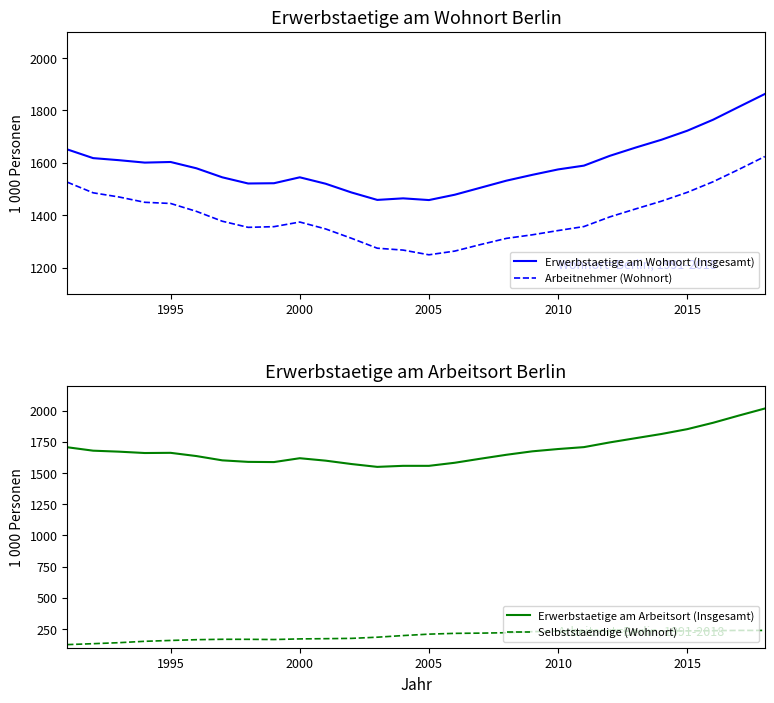

Reading left to right, what are all the values shown in this chart?

Erwerbstaetige am Wohnort (Insgesamt): 1651.1	1617.8	1609.9	1600.7	1603.0	1579.0	1544.6	1521.0	1522.0	1544.6	1520.1	1486.8	1458.4	1464.3	1457.8	1478.2	1505.0	1531.8	1554.0	1574.7	1589.2	1626.5	1658.1	1687.9	1722.3	1764.3	1813.5	1862.3
Arbeitnehmer (Wohnort): 1526.1	1485.5	1469.6	1449.2	1444.8	1414.7	1377.1	1353.7	1356.3	1374.0	1347.7	1312.0	1274.1	1267.0	1249.0	1263.1	1288.1	1311.7	1325.2	1341.5	1356.7	1393.5	1424.0	1453.5	1487.2	1527.7	1574.9	1623.9
Erwerbstaetige am Arbeitsort (Insgesamt): 1706.0	1678.6	1670.7	1659.9	1661.3	1635.4	1601.1	1588.9	1587.3	1618.2	1598.7	1571.6	1548.8	1557.2	1557.1	1581.8	1614.4	1645.8	1673.4	1691.8	1707.1	1744.9	1778.7	1812.3	1851.1	1902.2	1960.2	2016.3
Selbststaendige (Wohnort): 125.0	132.3	140.4	151.4	158.2	164.3	167.5	167.3	165.7	170.6	172.4	174.8	184.3	197.4	208.8	215.1	216.9	220.2	228.7	233.2	232.4	233.0	234.1	234.4	235.1	236.6	238.7	238.5